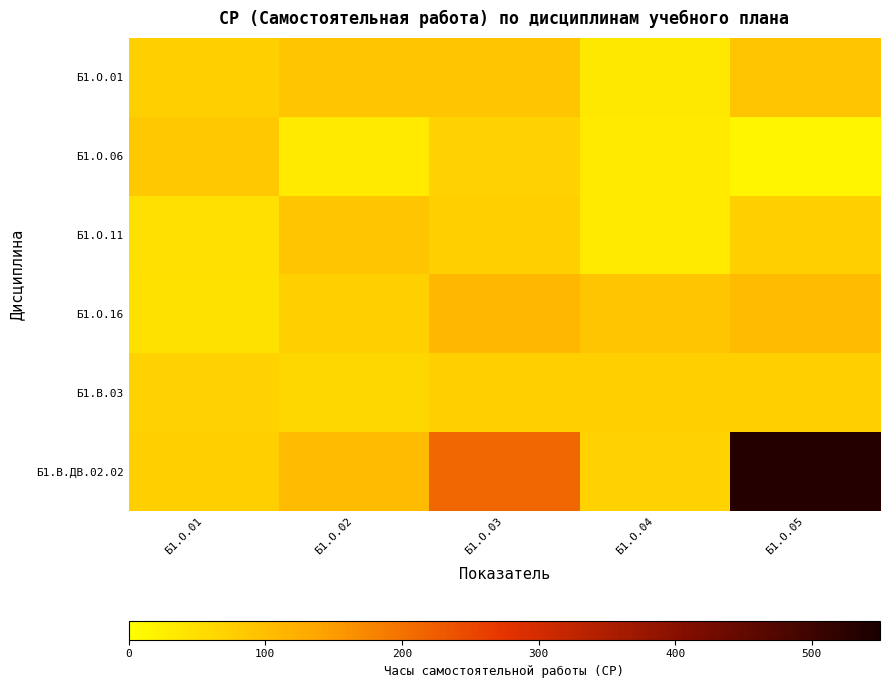

Reading left to right, list all the values displayed in this chart.

Б1.О.01: Б1.О.01=71.0	Б1.О.02=89.9	Б1.О.03=89.9	Б1.О.04=35.9	Б1.О.05=89.9
Б1.О.06: Б1.О.01=85.3	Б1.О.02=33.1	Б1.О.03=70.0	Б1.О.04=33.1	Б1.О.05=15.1
Б1.О.11: Б1.О.01=49.4	Б1.О.02=89.9	Б1.О.03=71.9	Б1.О.04=34.0	Б1.О.05=71.9
Б1.О.16: Б1.О.01=46.0	Б1.О.02=71.0	Б1.О.03=110.3	Б1.О.04=89.9	Б1.О.05=105.0
Б1.В.03: Б1.О.01=69.1	Б1.О.02=60.9	Б1.О.03=74.9	Б1.О.04=74.9	Б1.О.05=74.9
Б1.В.ДВ.02.02: Б1.О.01=74.9	Б1.О.02=104.3	Б1.О.03=213.5	Б1.О.04=69.4	Б1.О.05=533.8